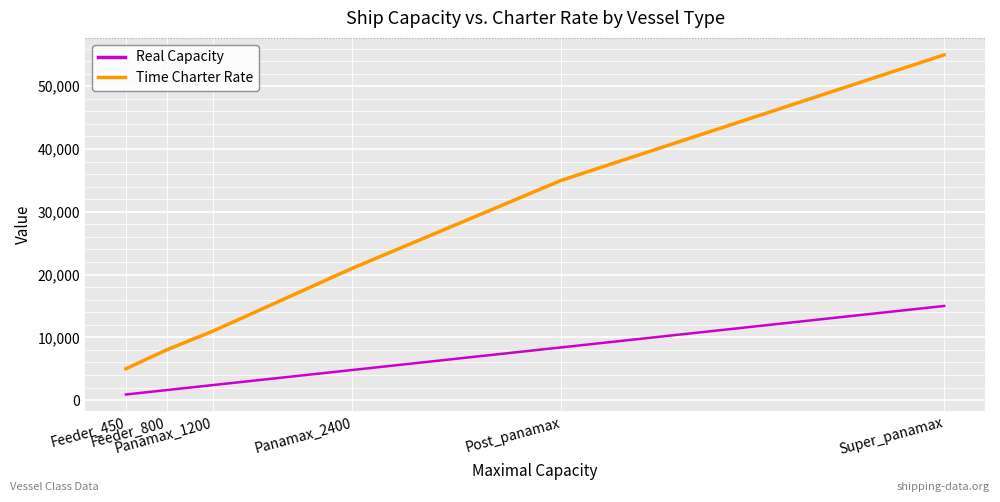

Reading left to right, extract all data points from this chart.

Real Capacity: Feeder_450=900	Feeder_800=1600	Panamax_1200=2400	Panamax_2400=4800	Post_panamax=8400	Super_panamax=15000
Time Charter Rate: Feeder_450=5000	Feeder_800=8000	Panamax_1200=11000	Panamax_2400=21000	Post_panamax=35000	Super_panamax=55000